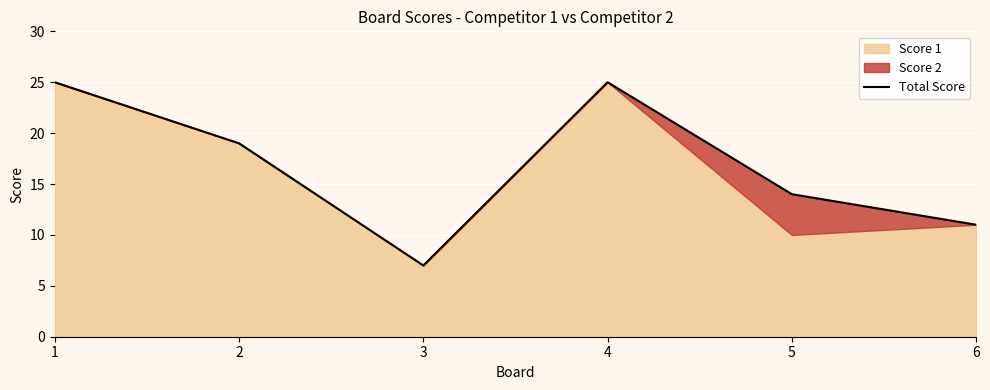

How many lines are shown in the chart?

1